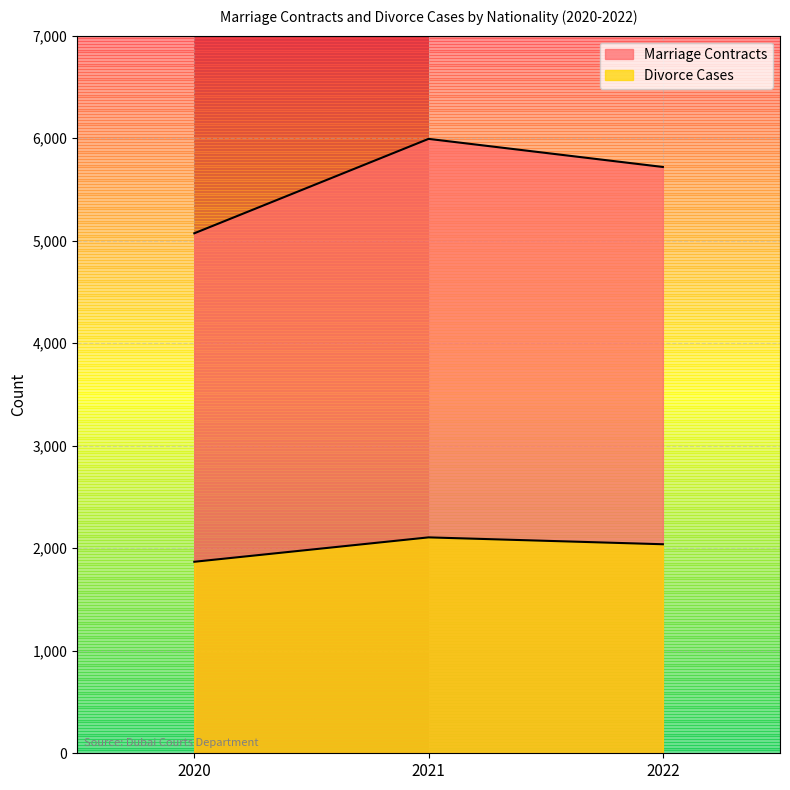

What is the sum of the Marriage Contracts values at 2020 and 2021?

11065